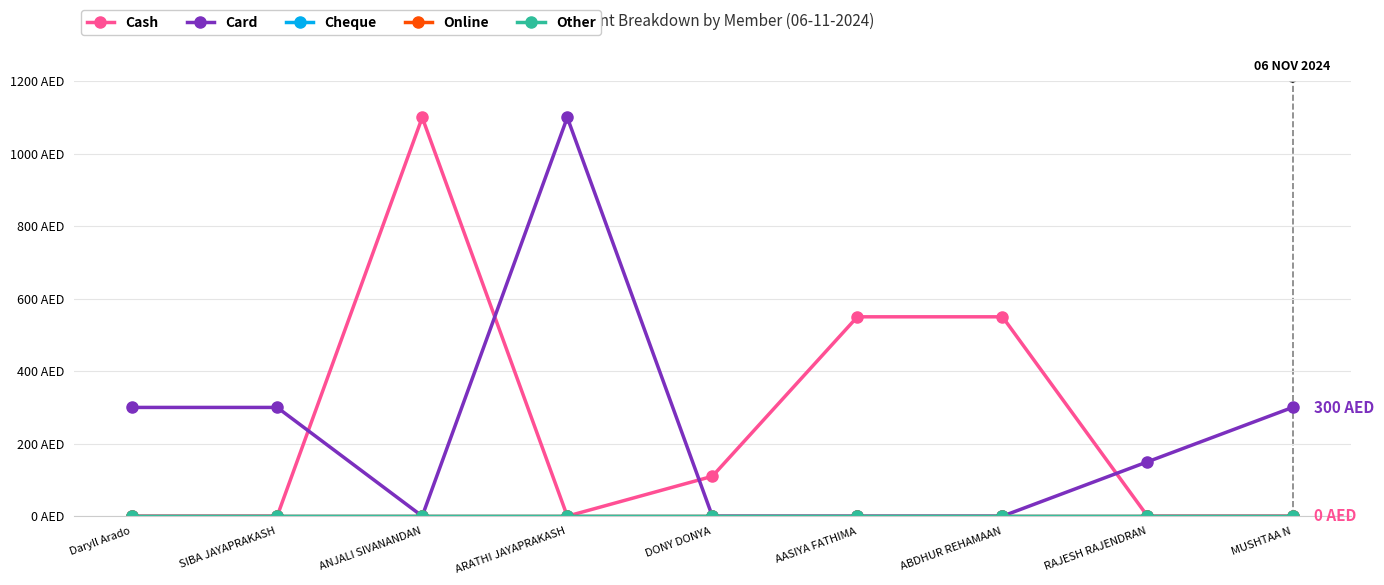

Between DONY DONYA and ABDHUR REHAMAAN, which series saw the biggest shift?

Cash